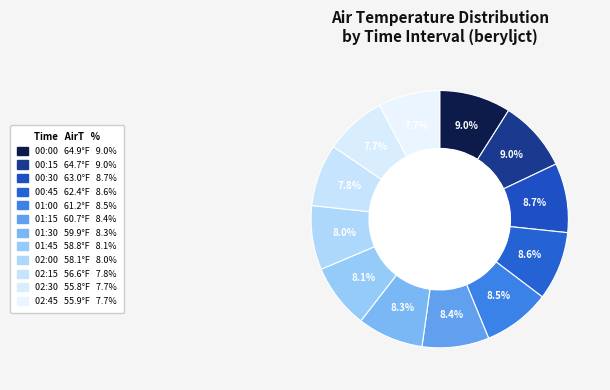

To the nearest percent, what is the difference between the largest and smallest slice percentages?

1%